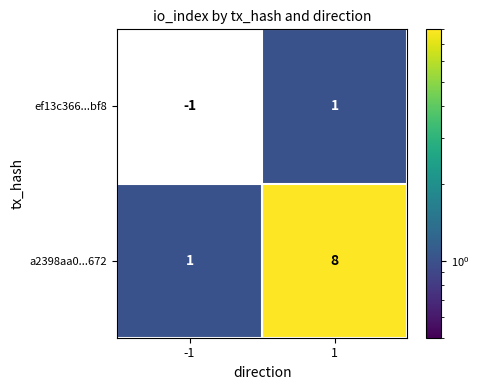

At which category is the sum across all series the highest?

1